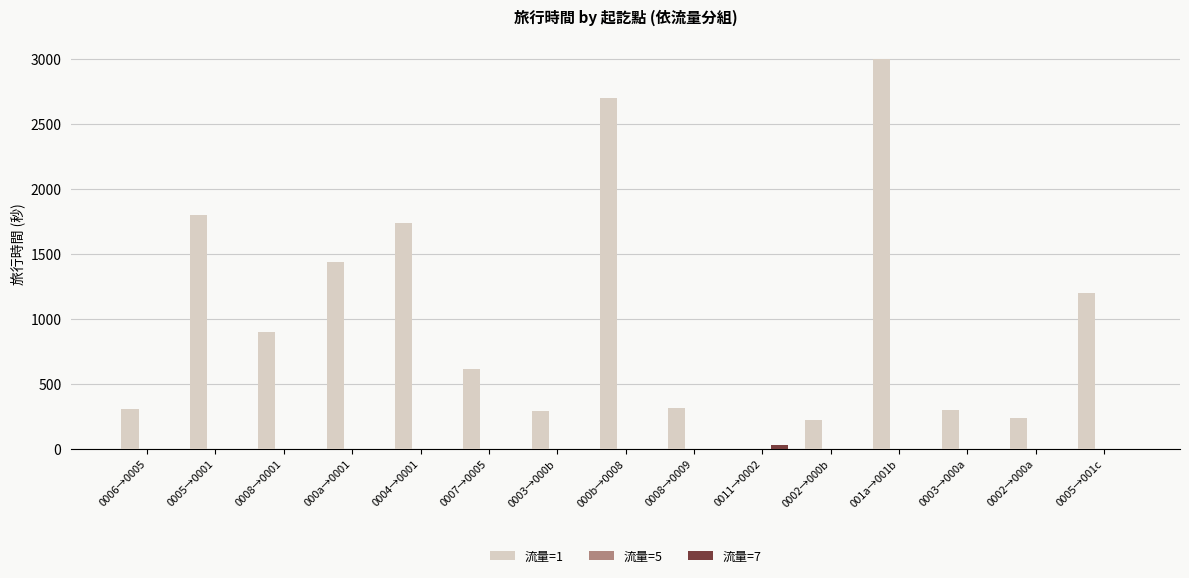

Which series has the largest total across all categories?

流量=1